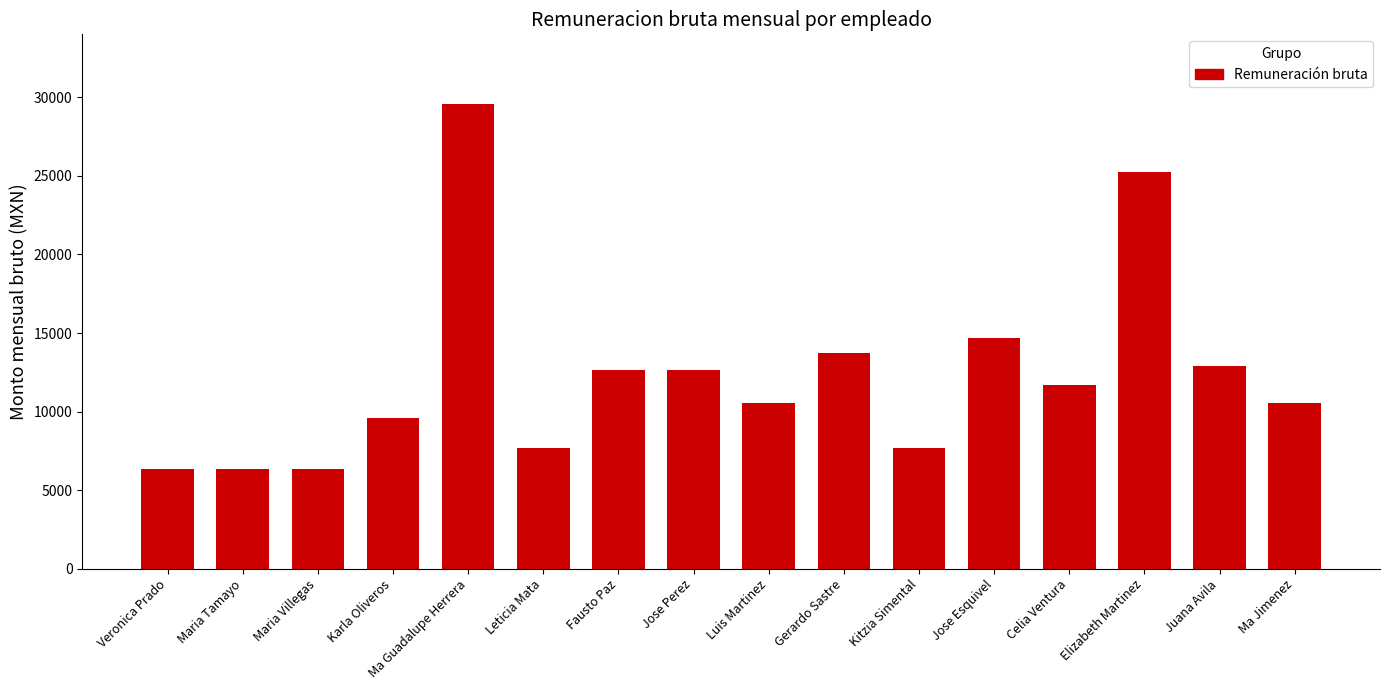

What value does the data have at Veronica Prado?

6348.3